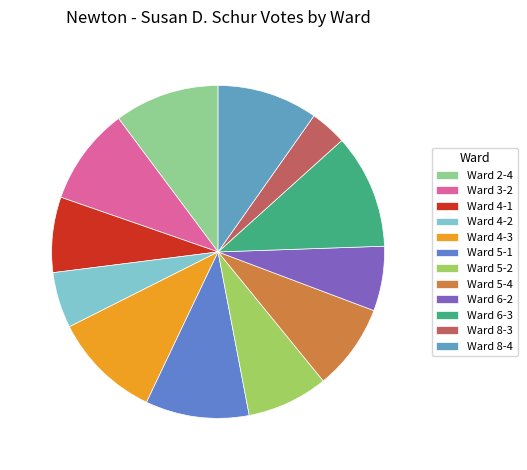

Which has a higher value, Ward 2-4 or Ward 5-4?

Ward 2-4